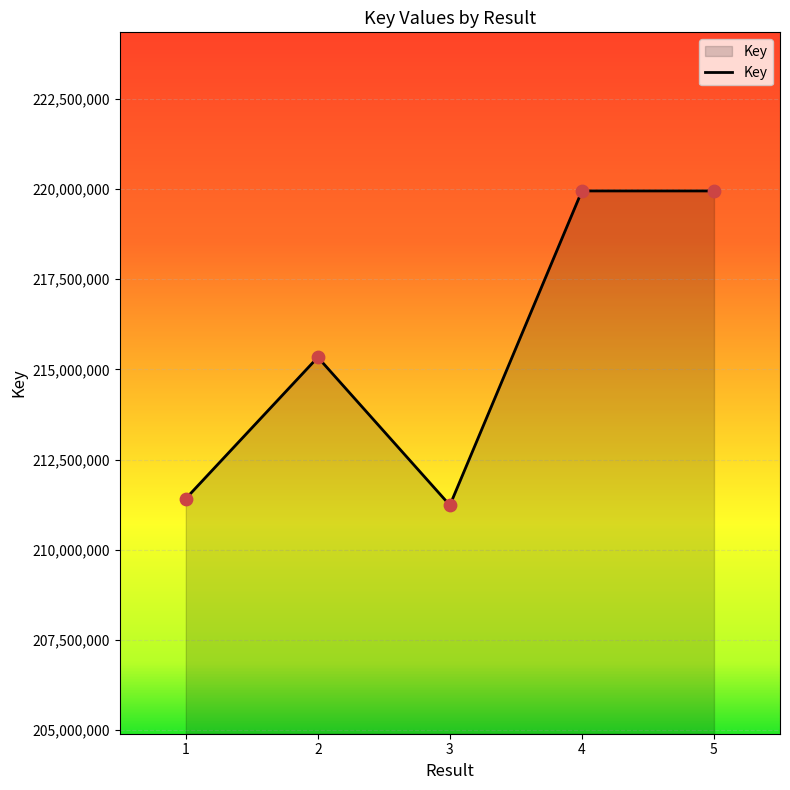

Which has a higher value, 2 or 3?

2